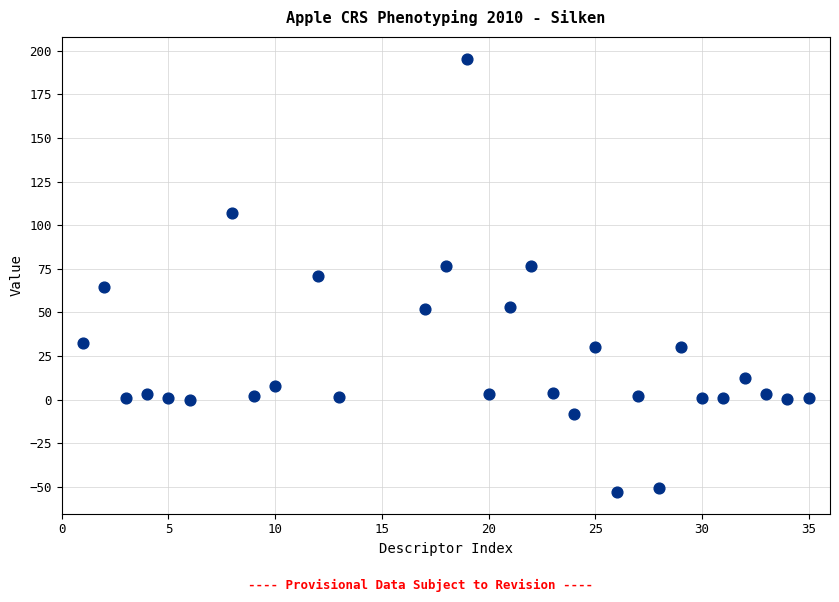

What is the range of X values (max minus min)?

34.0